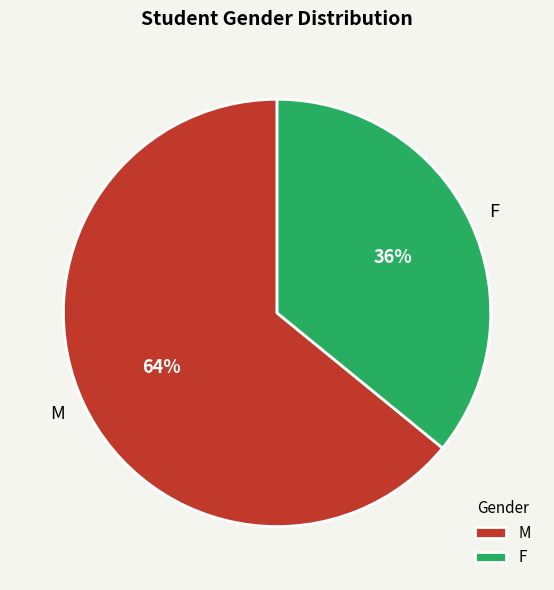

True or false: M accounts for 57% of the total.

False